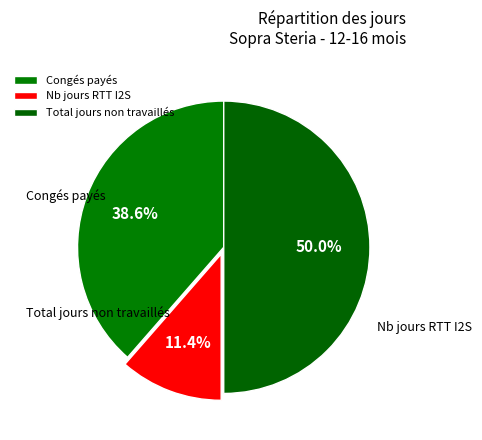

Approximately how many times larger is the value at Congés payés compared to Total jours non travaillés?

0.8